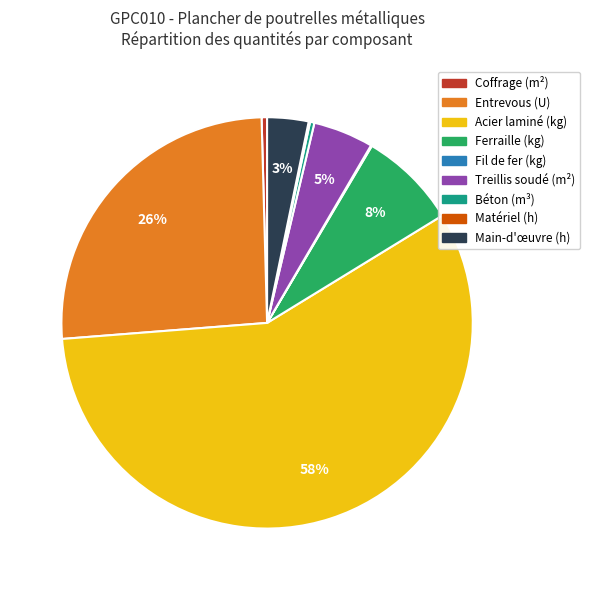

Combined, do Coffrage (m²) and Treillis soudé (m²) account for over 50%?

No